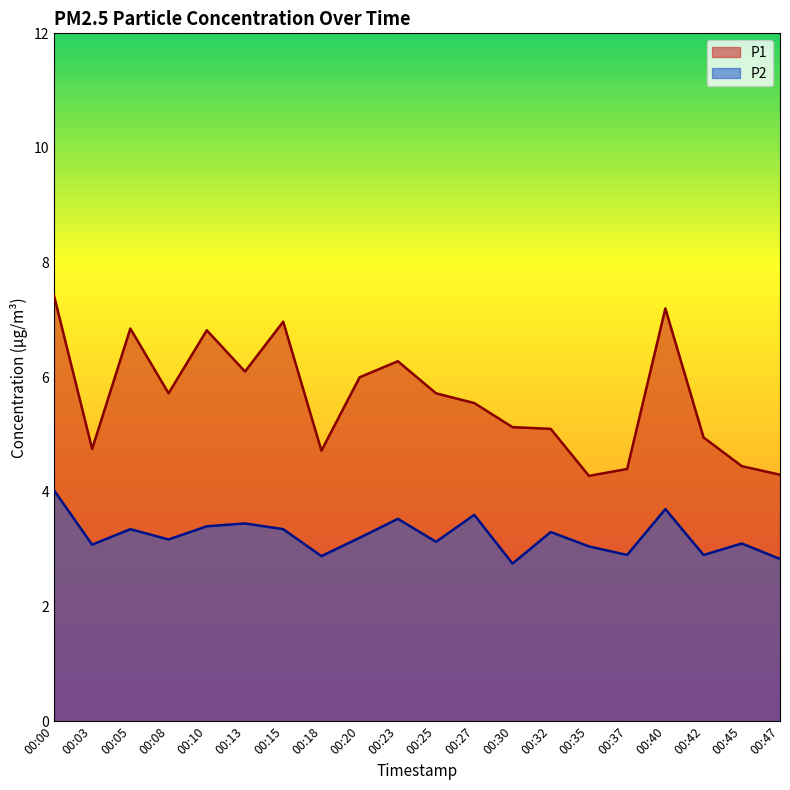

The P1 series shows 6.8 at 00:10. True or false?

True